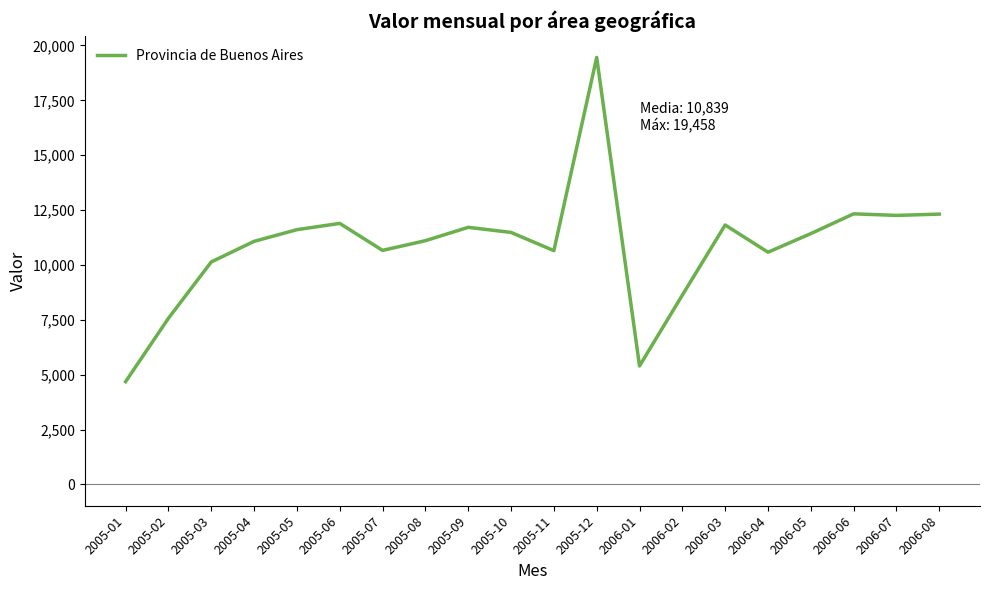

What is the difference between the maximum and minimum values?

14777